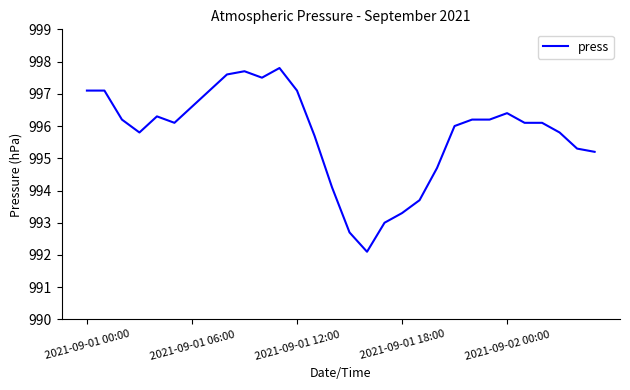

What is the minimum value shown in the chart?

992.1